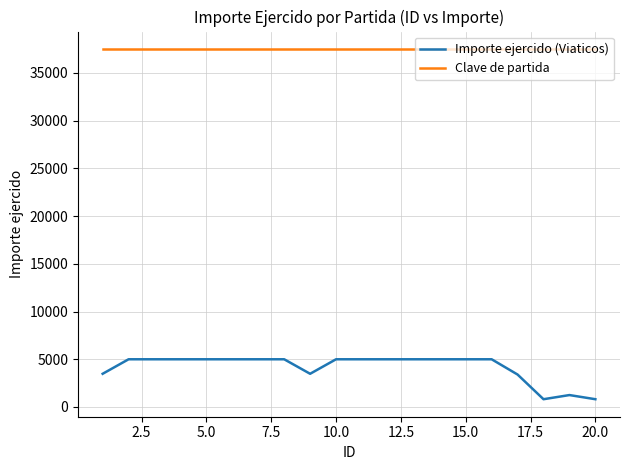

Which series has the largest total across all categories?

Clave de partida